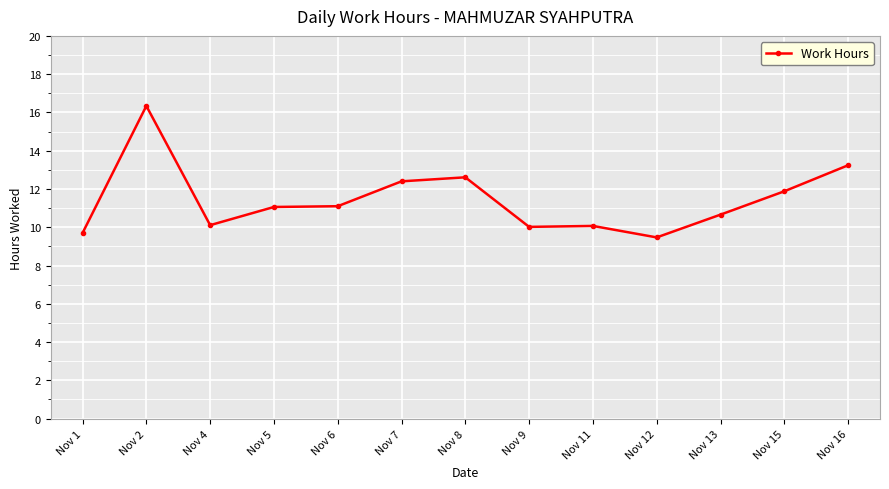

What is the maximum value shown in the chart?

16.3